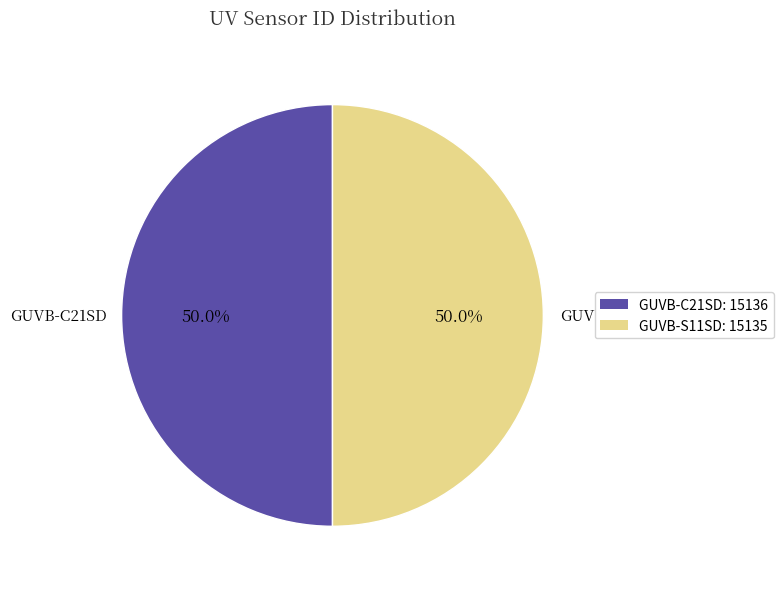

To the nearest percent, what portion does GUVB-C21SD represent?

50%